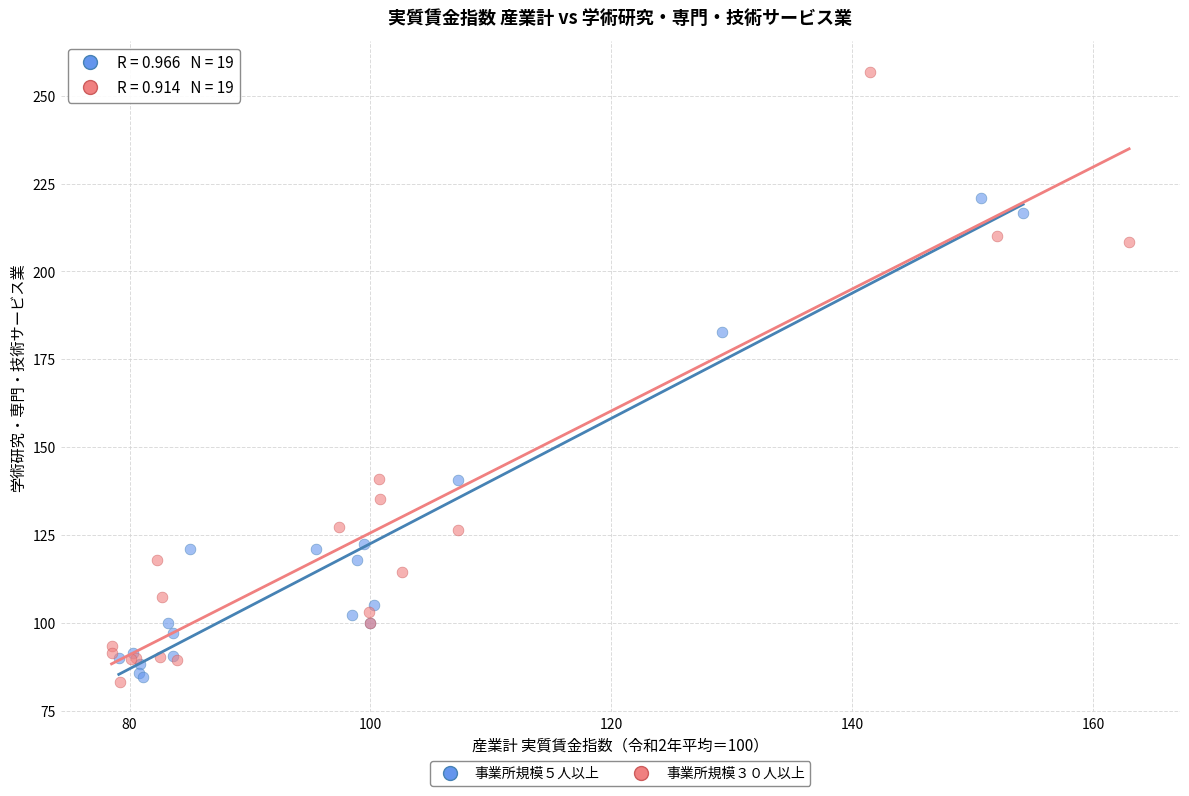

Which series reaches the maximum Y coordinate?

事業所規模３０人以上